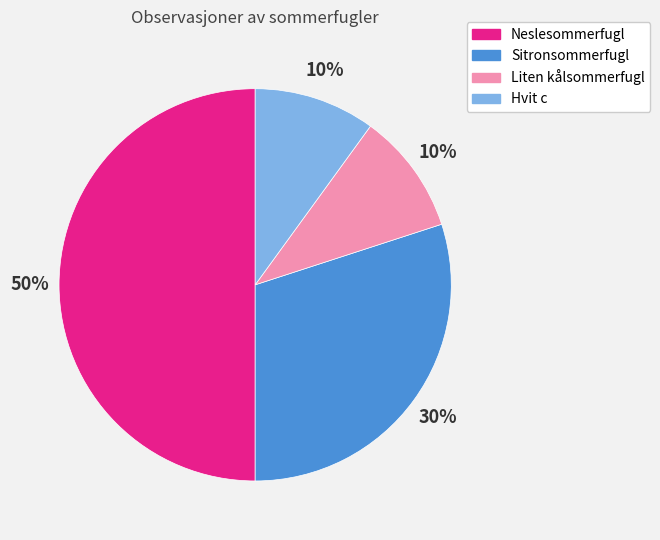

Which slice is the largest?

Neslesommerfugl